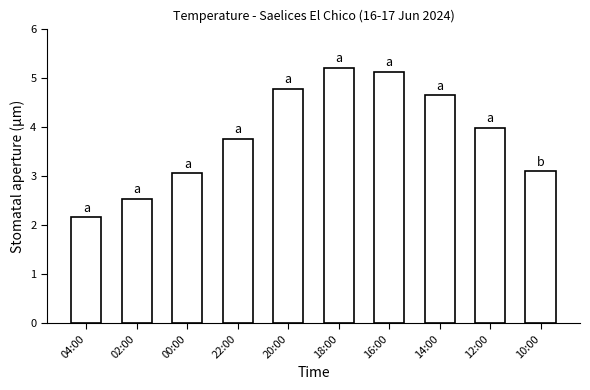

Reading left to right, transcribe all the data shown in this chart.

2.2	2.5	3.1	3.8	4.8	5.2	5.1	4.6	4.0	3.1